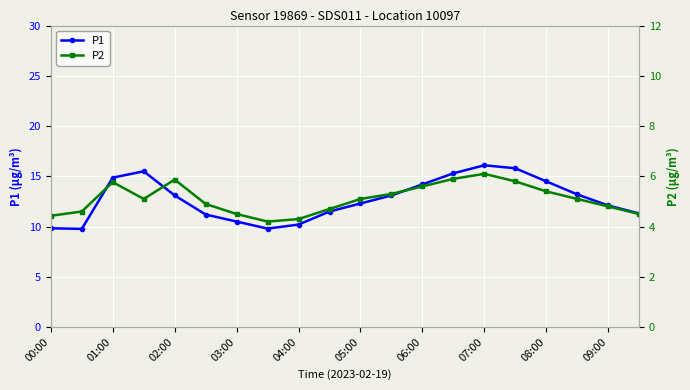

True or false: P1 has more than 1 points higher than both neighbors.

True